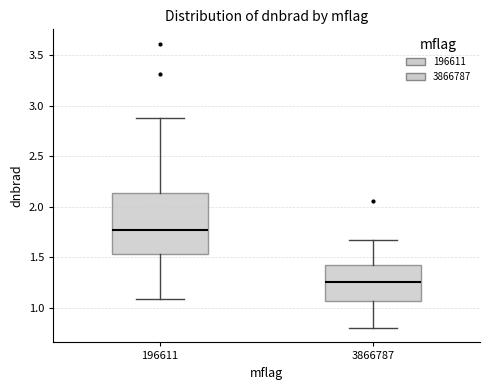

Reading left to right, read every box against the y-axis: the position of its median line, the range the box covers, and the ends of its whiskers. The values are not printed on the chart, so give them approximately, as read against the axis.

196611: median 1.75, box 1.55 to 2.15, whiskers 1.10 to 2.90
3866787: median 1.25, box 1.05 to 1.40, whiskers 0.80 to 1.65